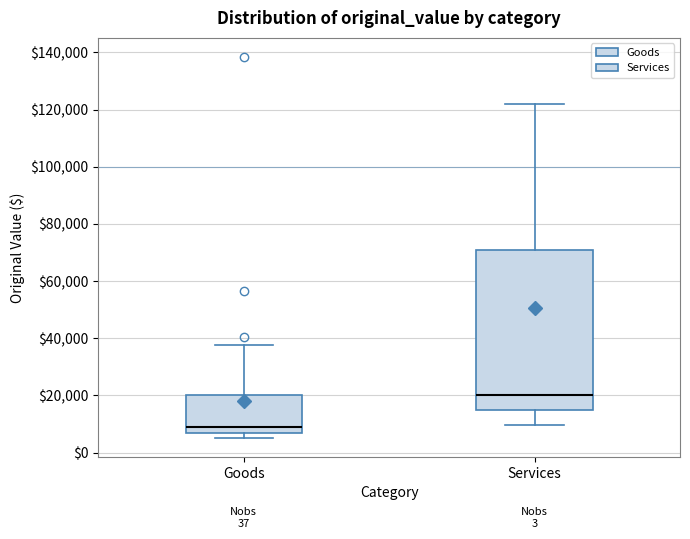

Reading left to right, read every box against the y-axis: the position of its median line, the range the box covers, and the ends of its whiskers. The values are not printed on the chart, so give them approximately, as read against the axis.

Goods: median 8000 (just above the box's lower edge), box 8000 to 20000, whiskers 6000 to 38000
Services: median 20000, box 14000 to 70000, whiskers 10000 to 122000